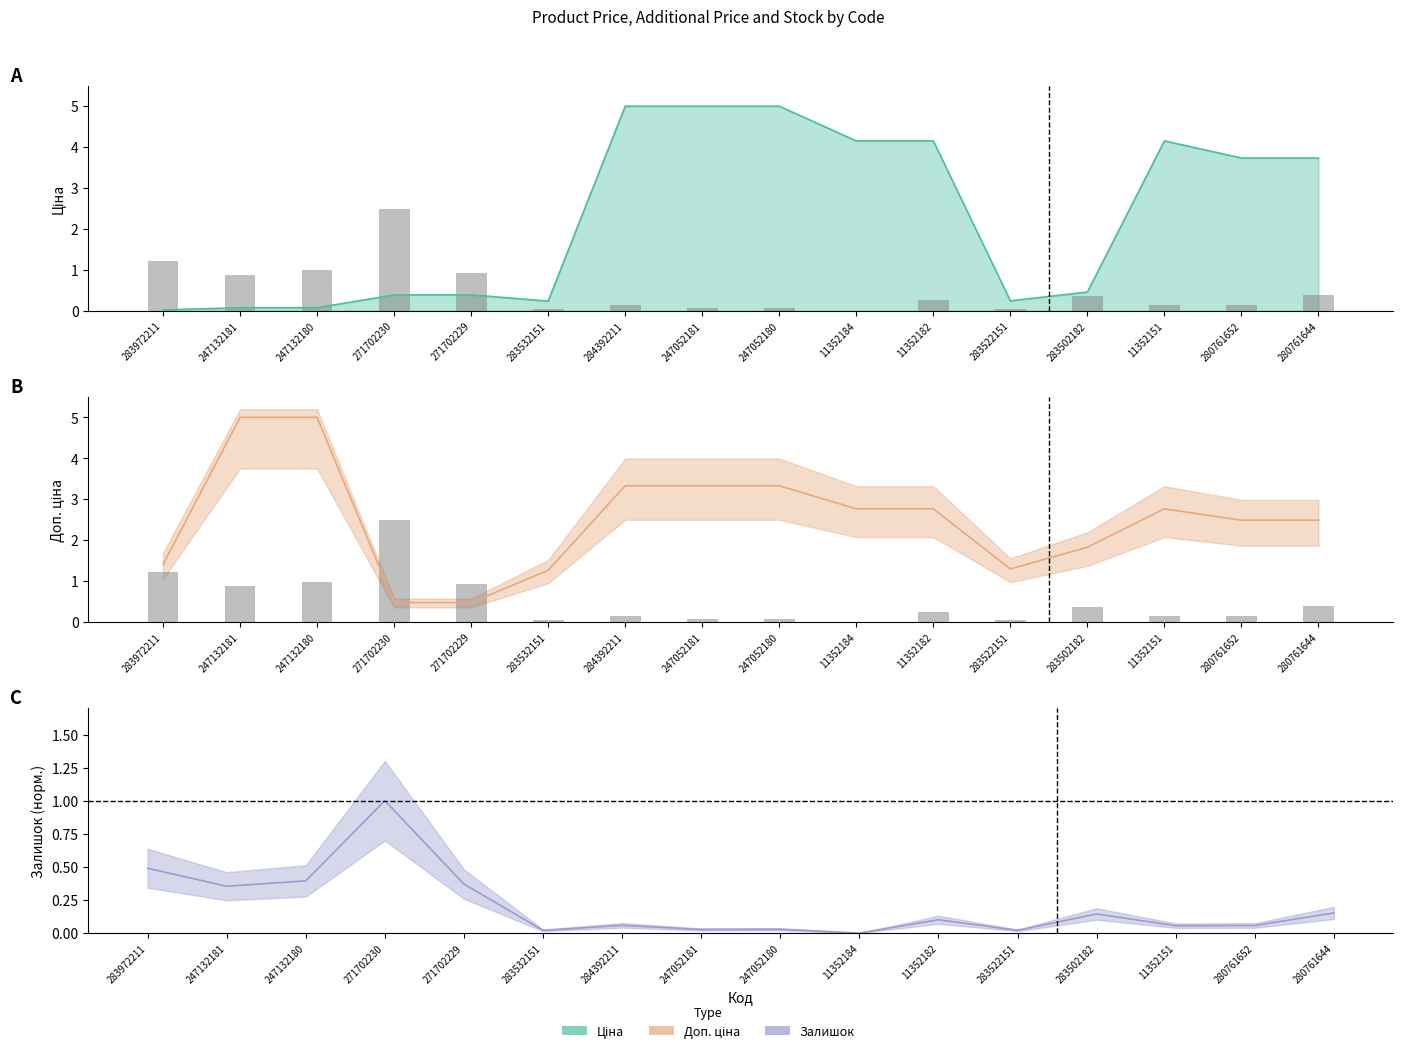

Does the chart contain any negative values?

No